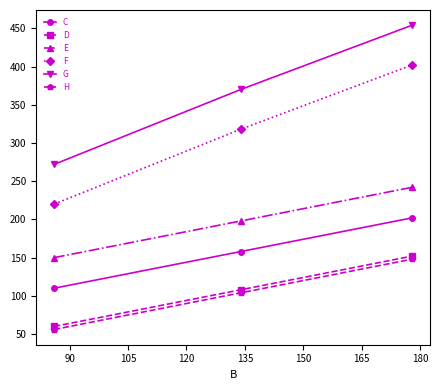

What is the value of the G point at the 3rd from the left?

454